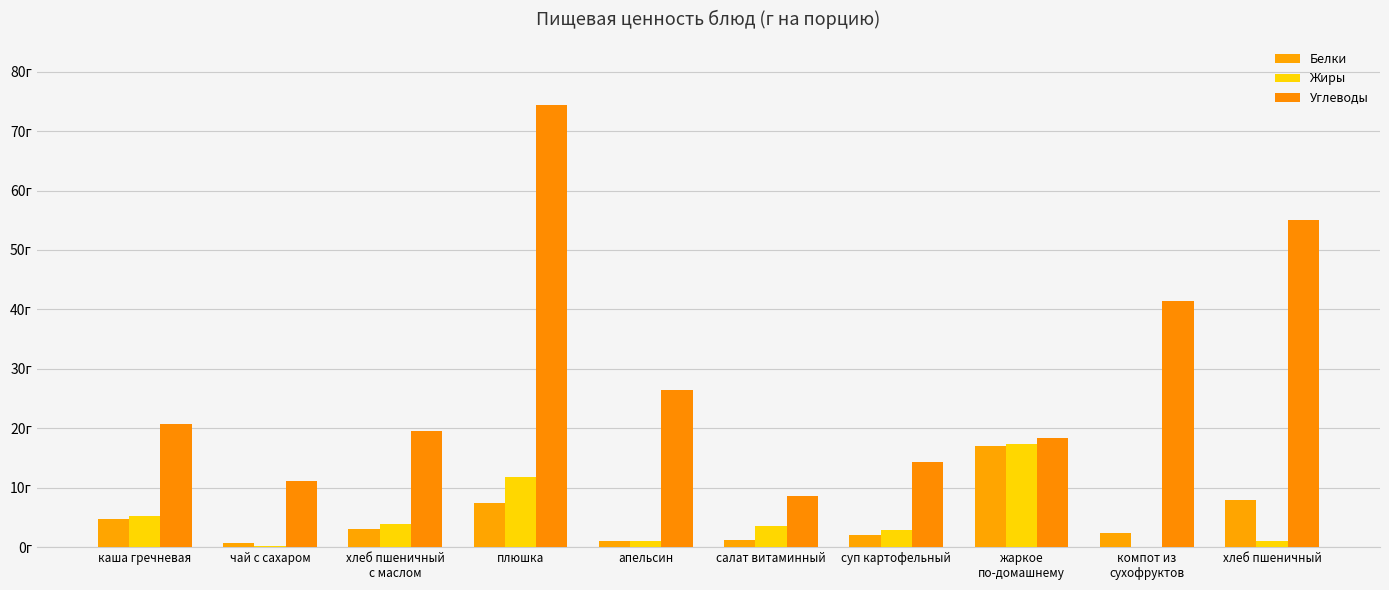

Which series has the largest total across all categories?

Углеводы